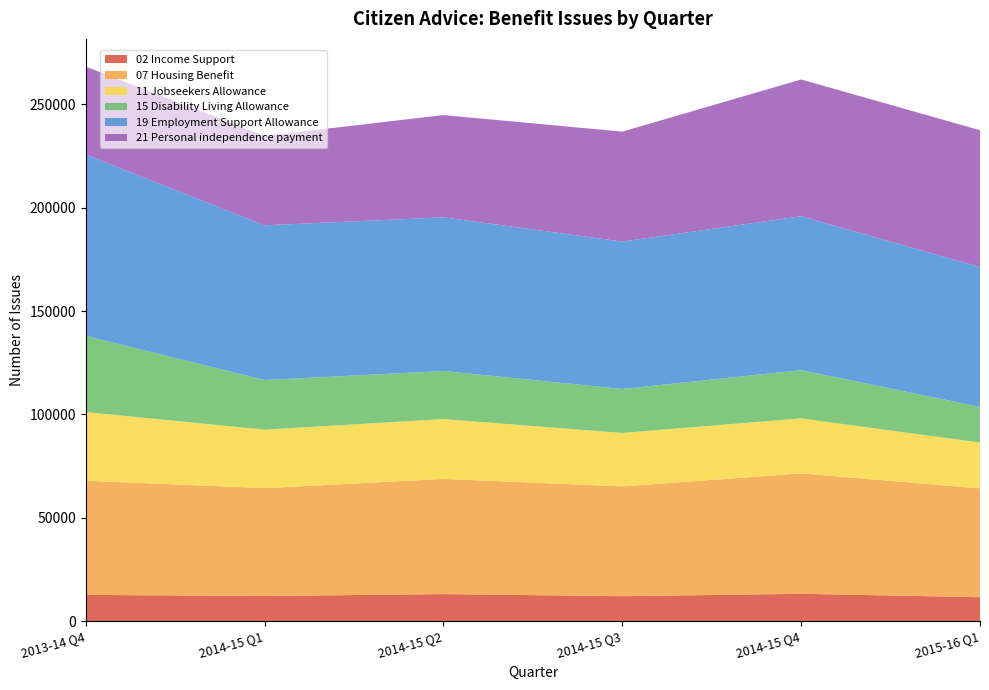

Reading left to right, extract all data points from this chart.

02 Income Support: 12750	12212	13136	12120	13280	11627
07 Housing Benefit: 55193	52143	55678	53076	58201	52638
11 Jobseekers Allowance: 33205	28283	28943	25849	26603	22116
15 Disability Living Allowance: 36830	23989	23240	21253	23335	17262
19 Employment Support Allowance: 87677	74811	74297	71274	74415	67646
21 Personal independence payment: 42518	43212	49448	53168	66125	66132